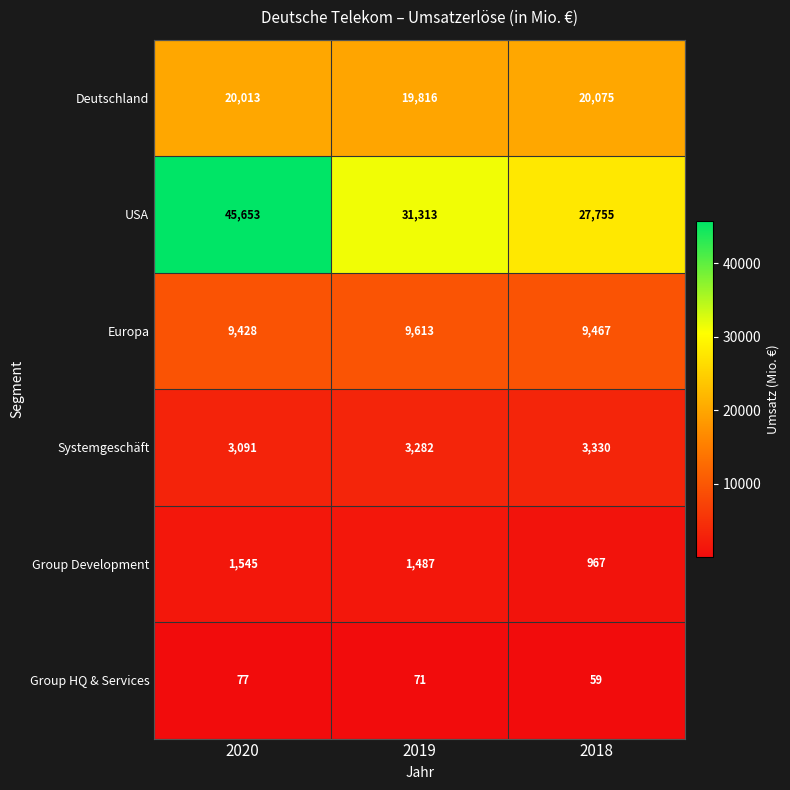

At which category is the sum across all series the highest?

2020